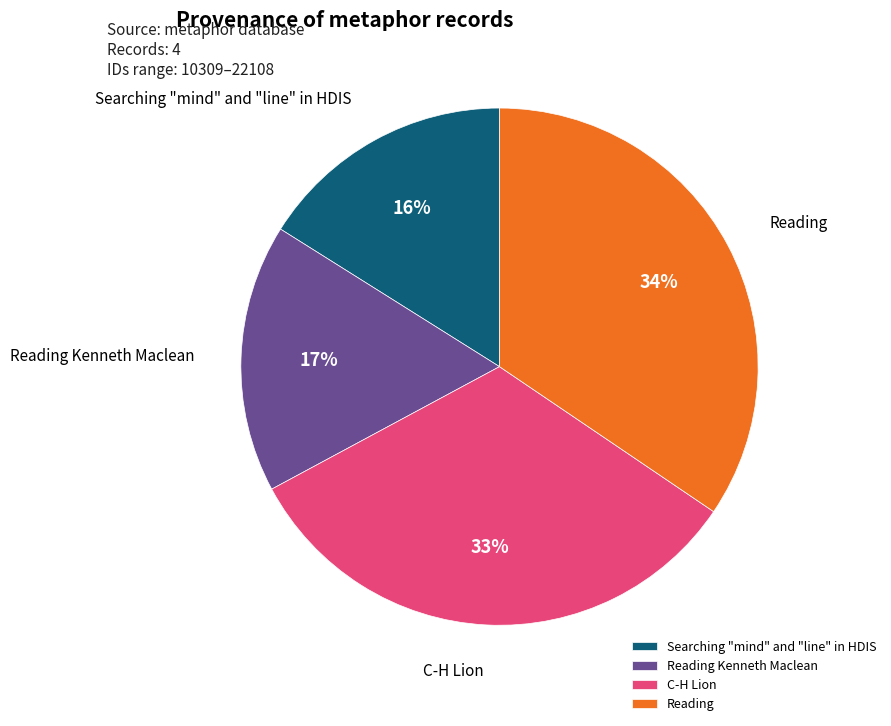

Approximately how many times larger is the value at Reading compared to Searching "mind" and "line" in HDIS?

2.1